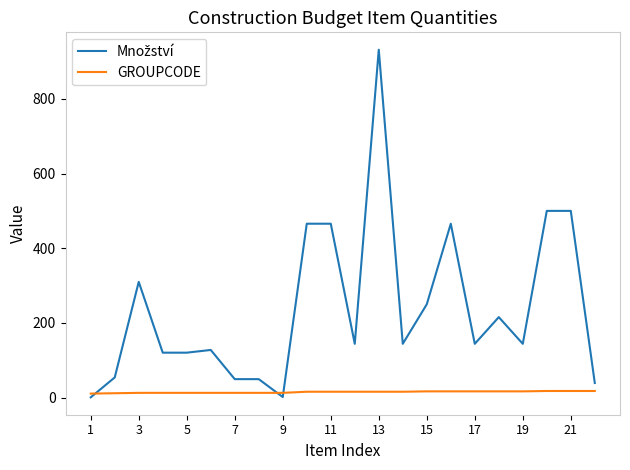

What is the greatest value displayed?

931.3